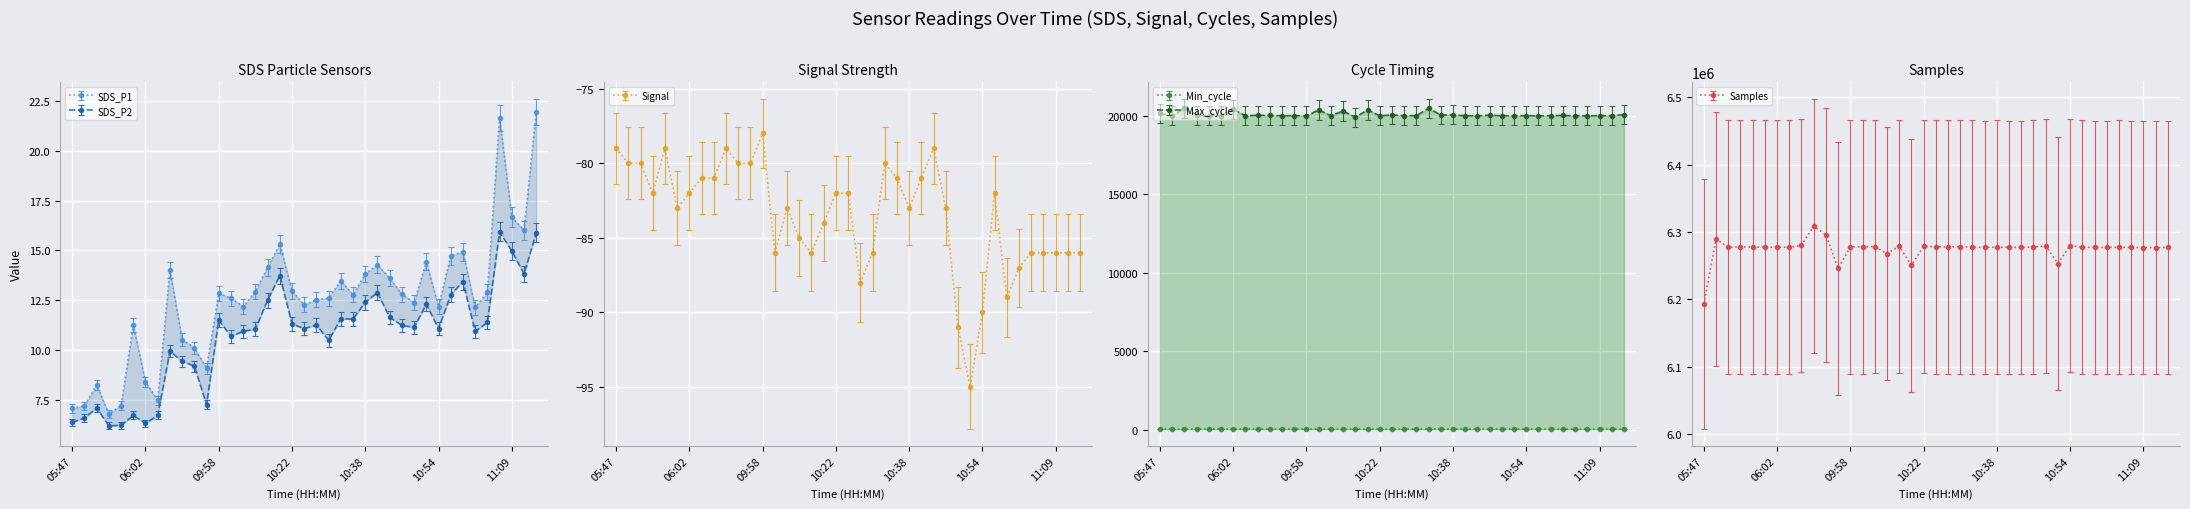

True or false: Max_cycle has more than 0 interior local peaks.

True